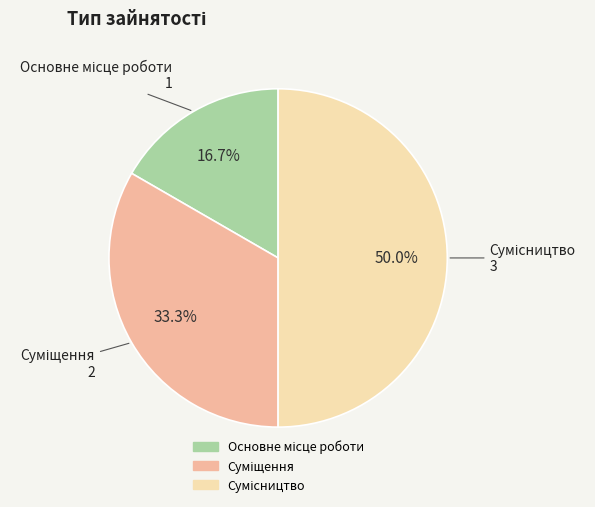

Between Суміщення and Основне місце роботи, which is larger?

Суміщення